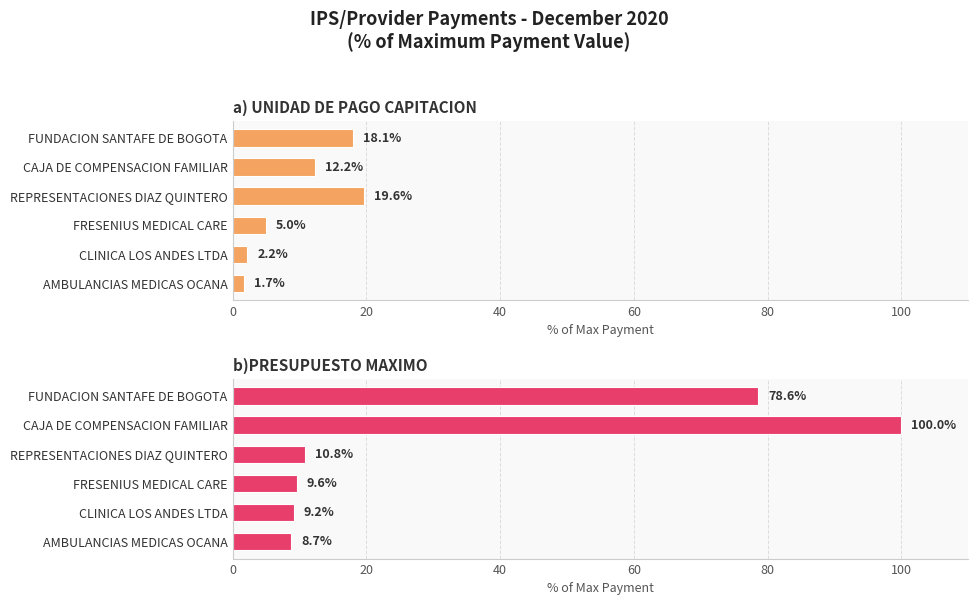

Reading left to right, extract all data points from this chart.

a) UNIDAD DE PAGO CAPITACION: 0=1.7	20=2.2	40=5.0	60=19.6	80=12.2	100=18.1
b)PRESUPUESTO MAXIMO: 0=8.7	20=9.2	40=9.6	60=10.8	80=100.0	100=78.6